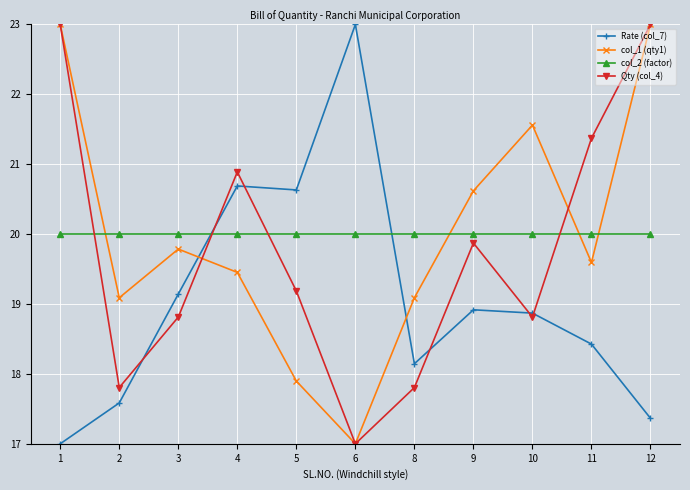

At how many categories does at least one series exceed 17?

11